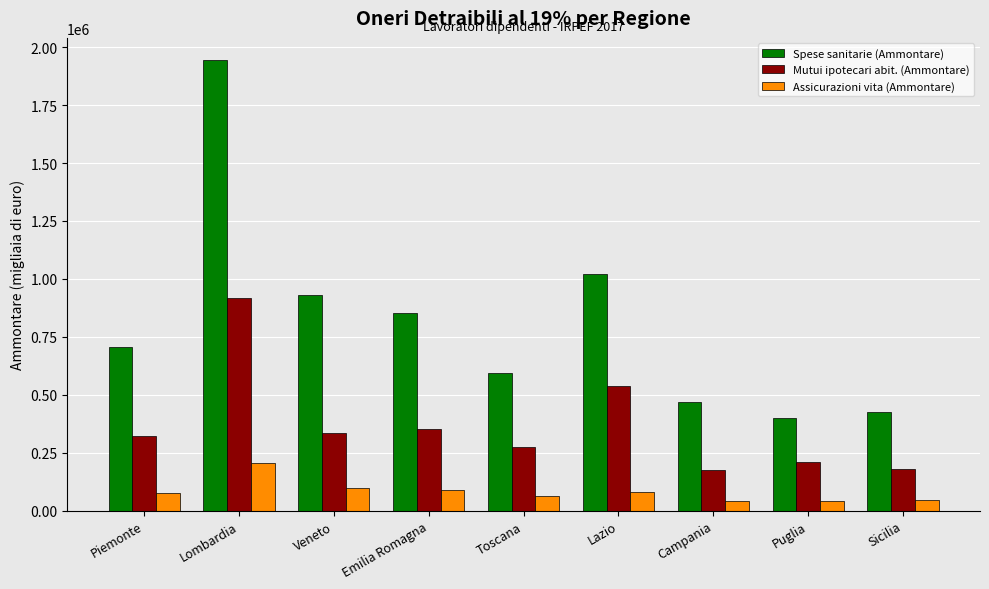

Which series has the largest range (max minus min)?

Spese sanitarie (Ammontare)